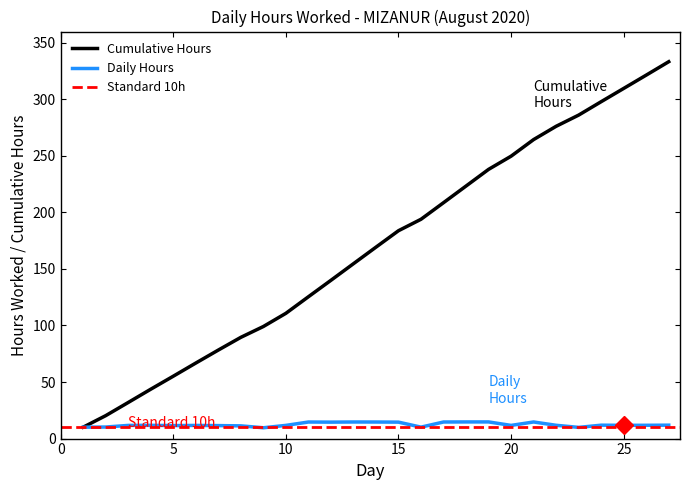

Is it true that the value at 15 is 14.5?

True